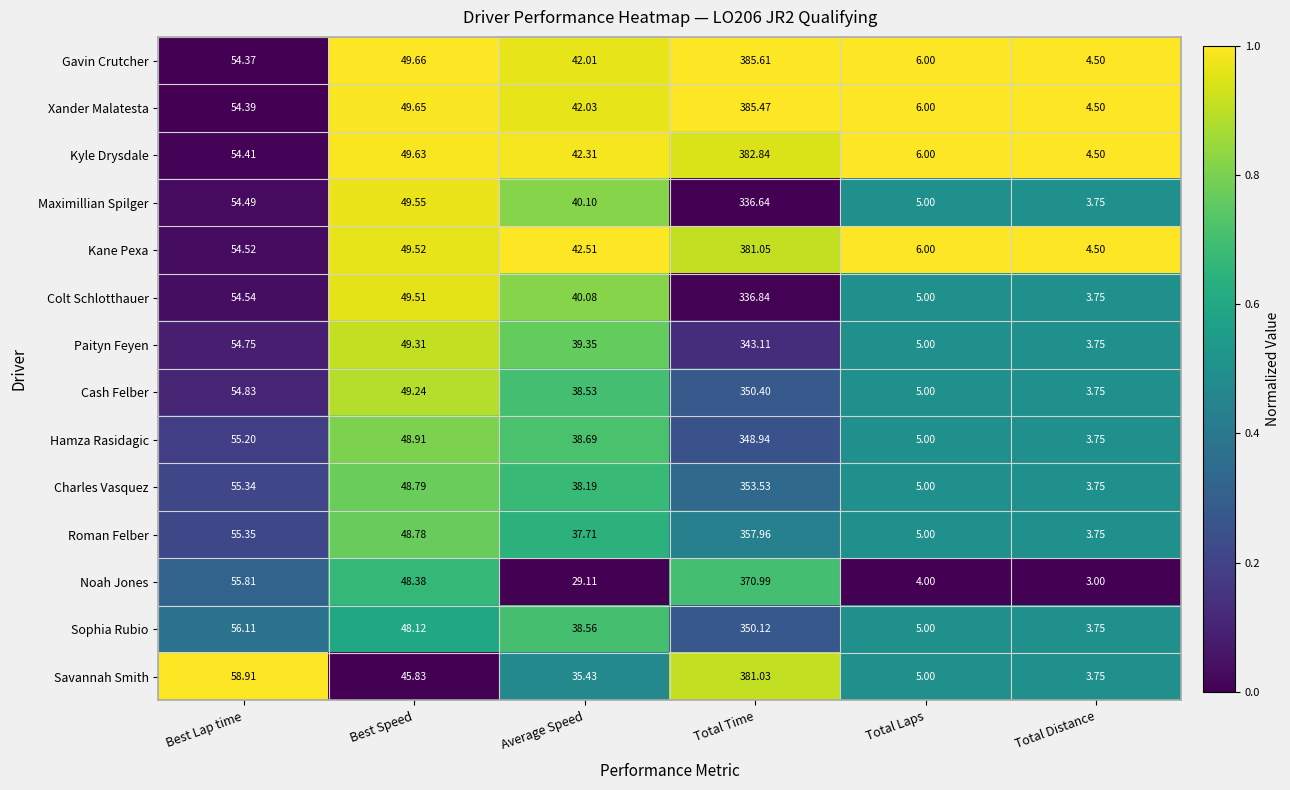

Where does the Colt Schlotthauer series first go above 49?

Best Lap time